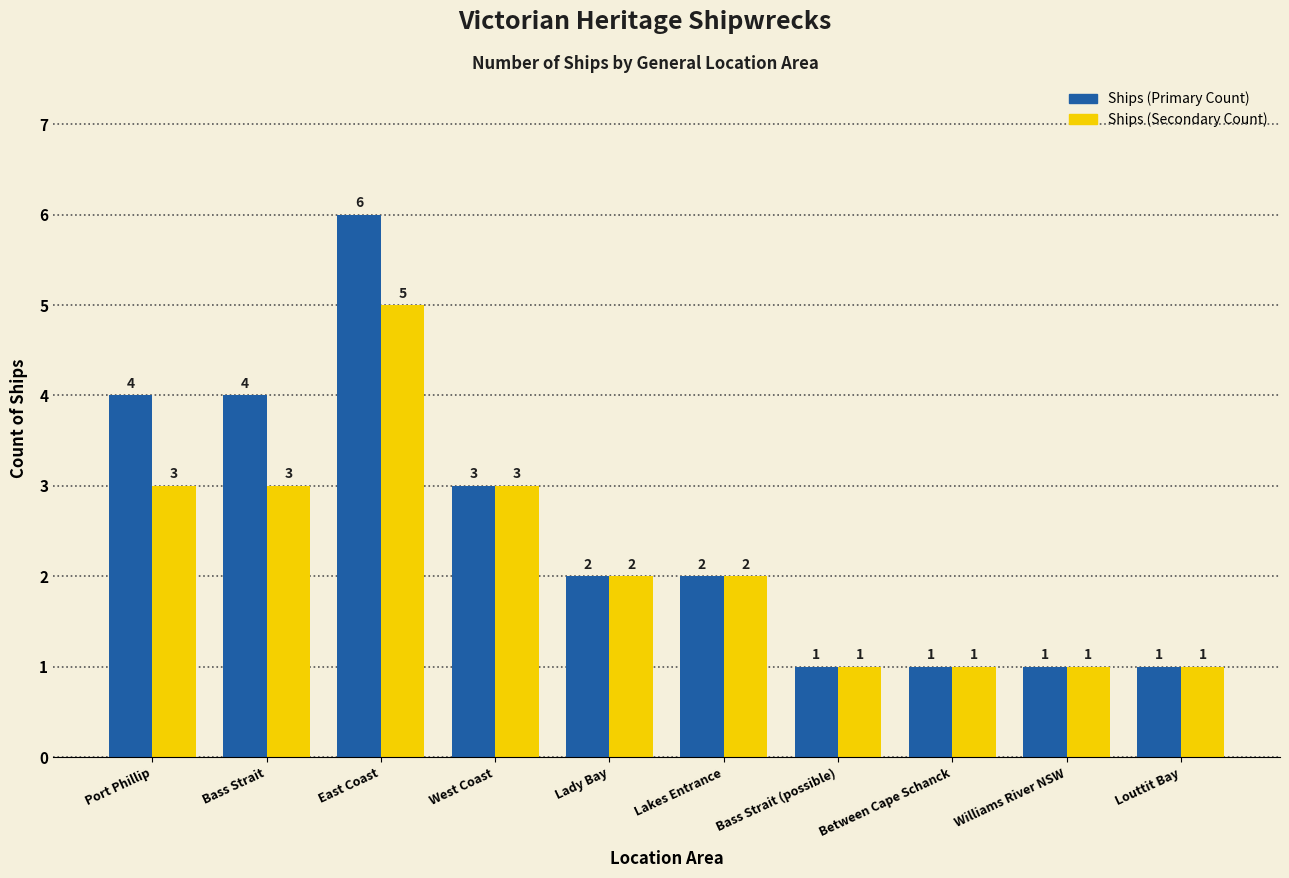

At how many categories does at least one series exceed 5?

1